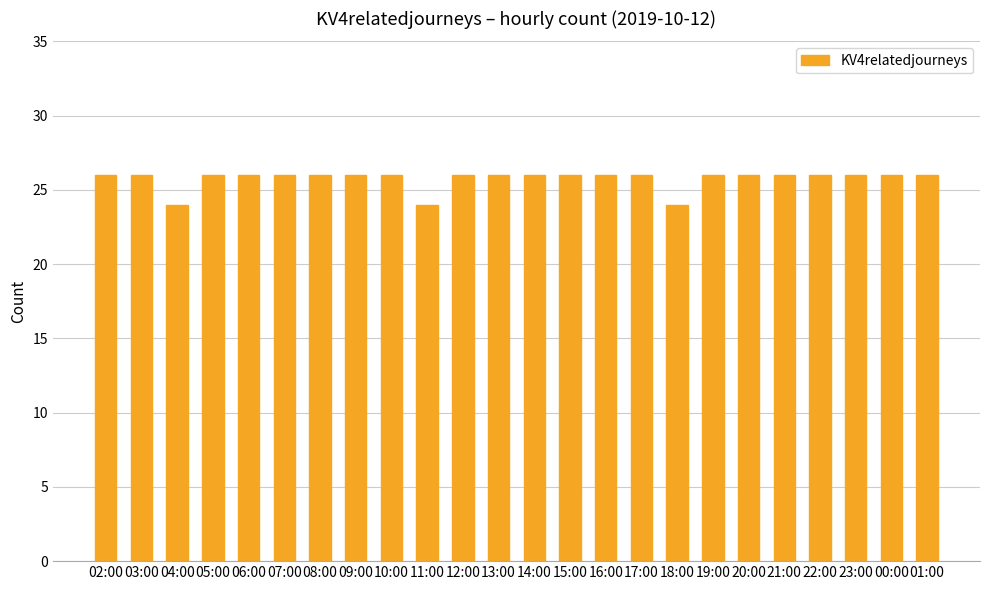

How many values are between 26 and 27?

21